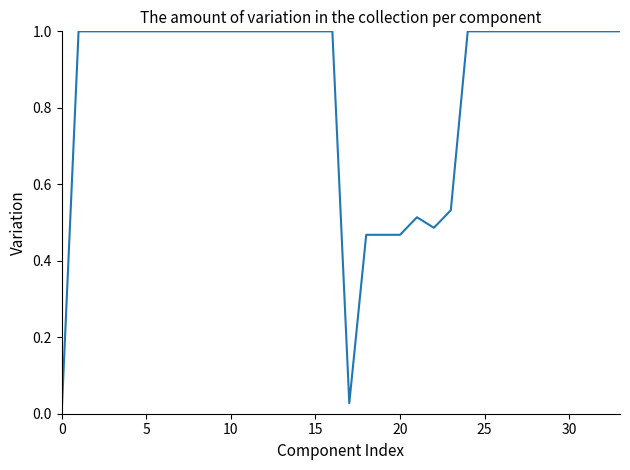

What is the difference between the maximum and minimum values?

1.0